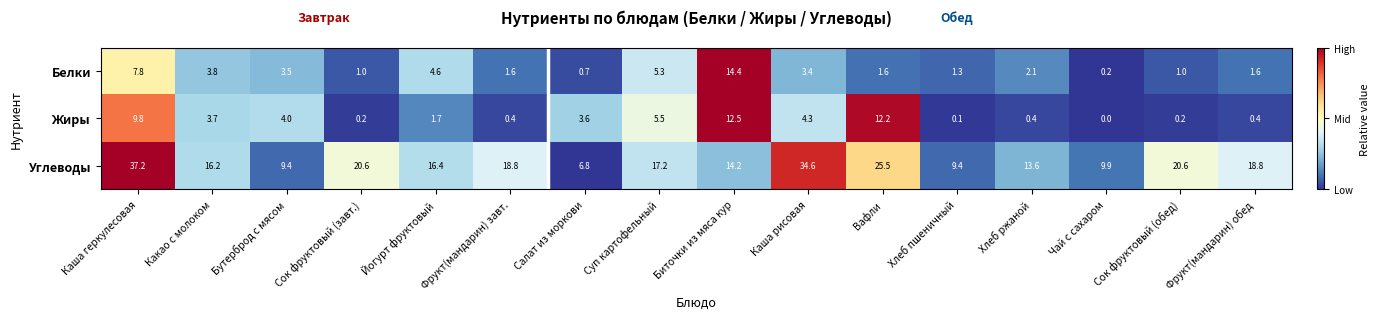

What is the difference between the highest and lowest values at Сок фруктовый (завт.)?

20.4